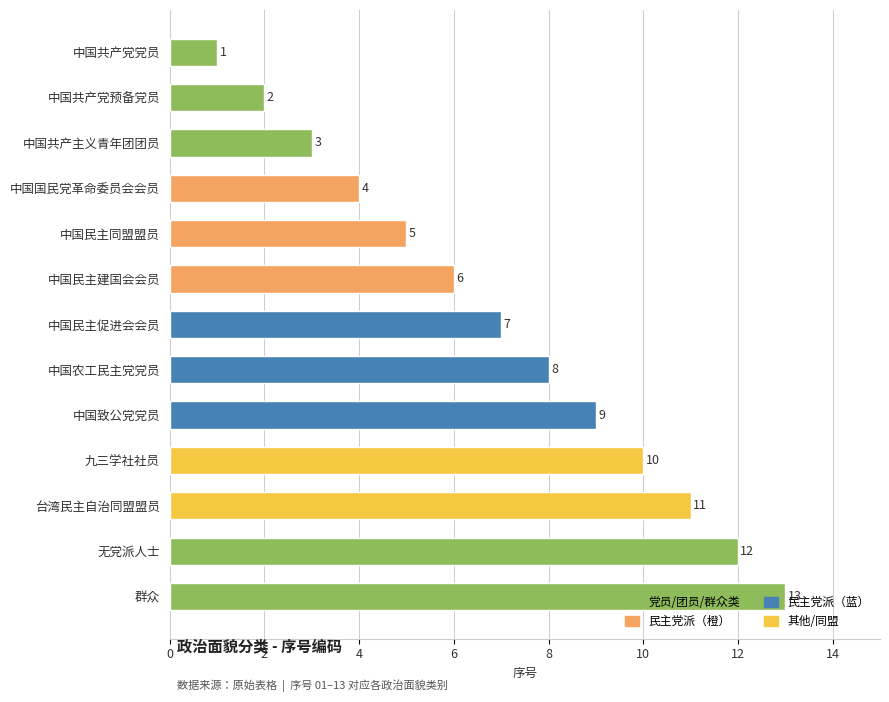

How many bars are there in total?

13